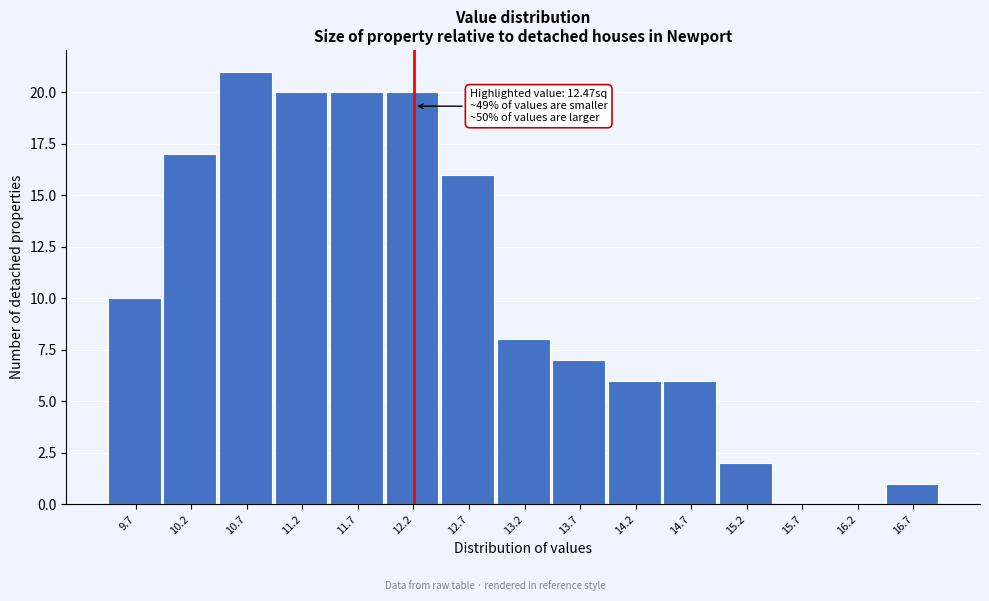

Reading left to right, extract all data points from this chart.

9.7=10	10.2=17	10.7=21	11.2=20	11.7=20	12.2=20	12.7=16	13.2=8	13.7=7	14.2=6	14.7=6	15.2=2	15.7=0	16.2=0	16.7=1